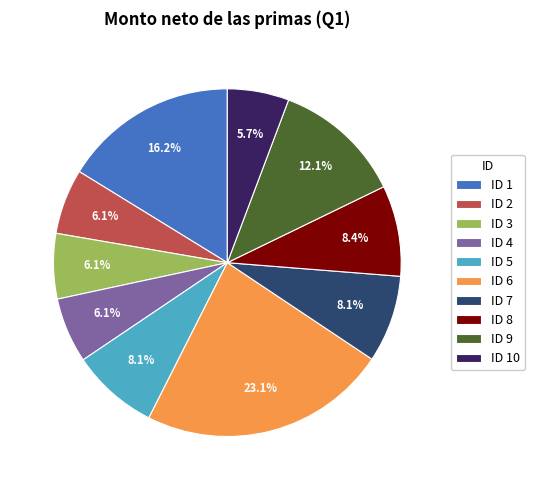

Do ID 5 and ID 8 together represent more than half of the pie?

No